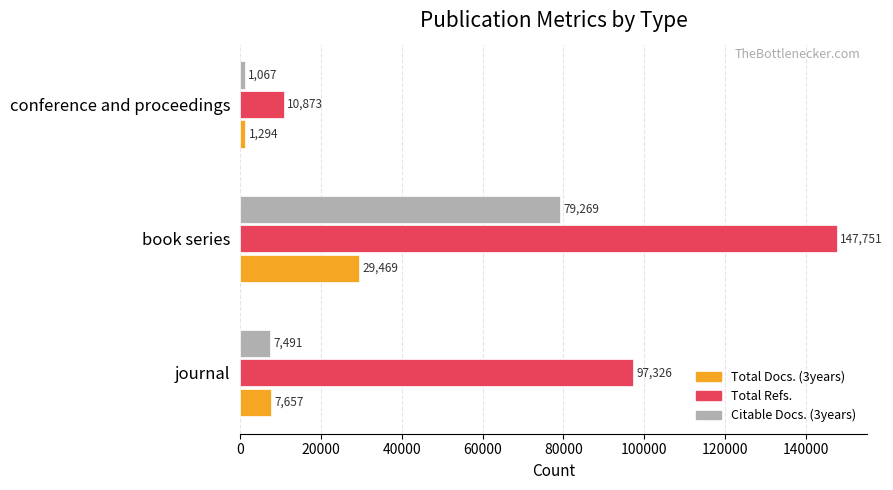

The Total Refs. series shows 97326 at journal. True or false?

True